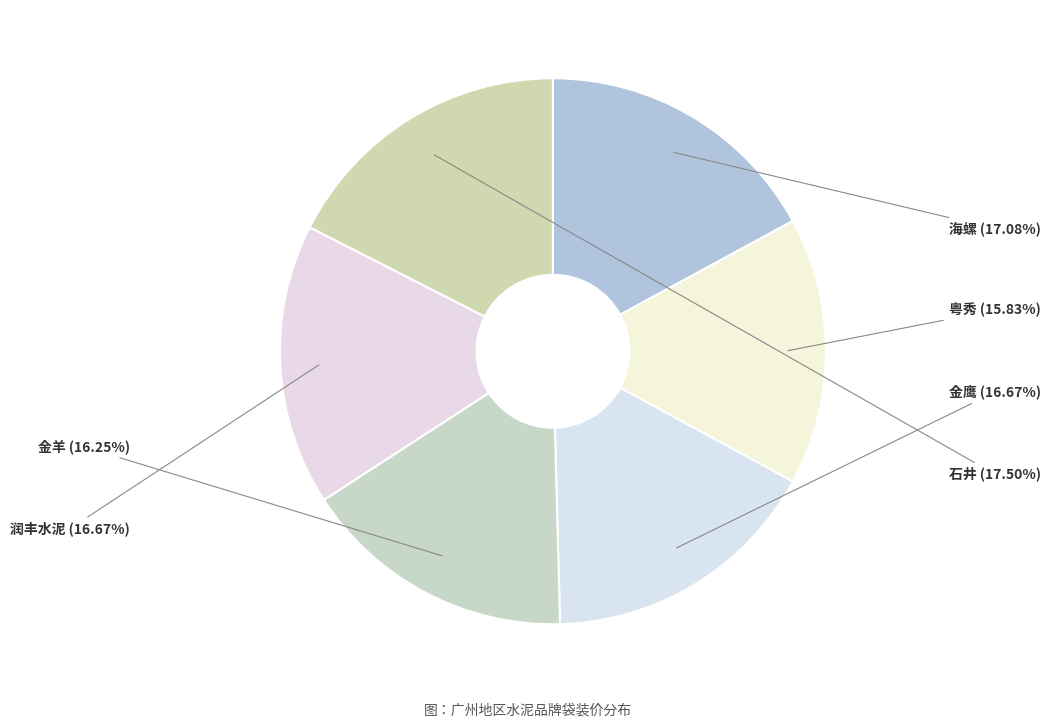

Do 海螺 and 润丰水泥 together represent more than half of the pie?

No